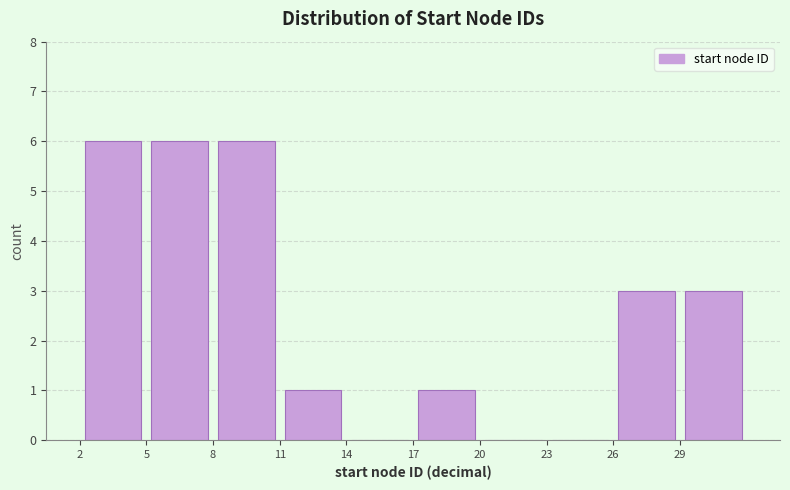

What is the height of the bar covering 29 to 32 on the x-axis? The values are not printed on the chart, so give them approximately, as read against the axis.

3